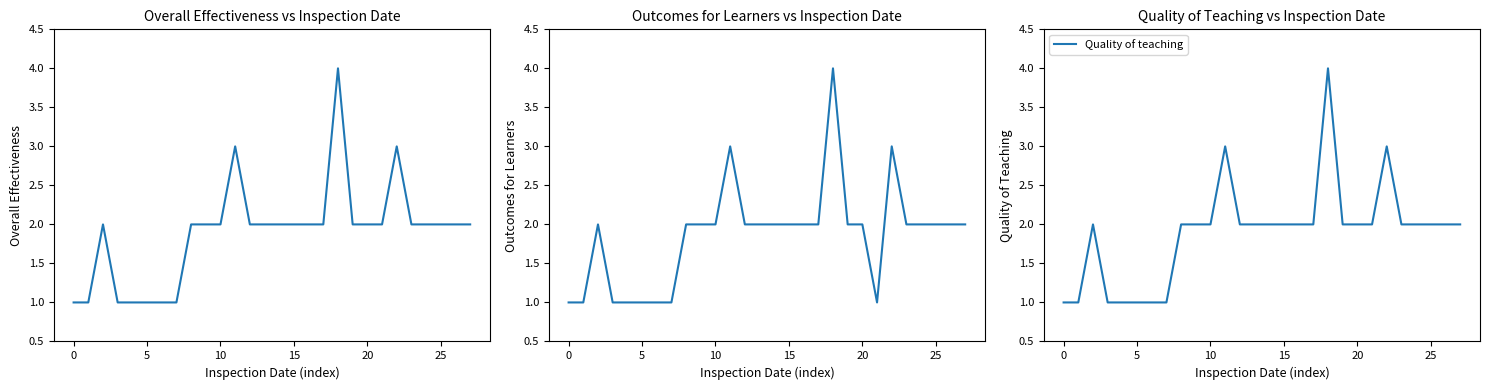

Count the Outcomes for learners values in the range 1 to 2.

25